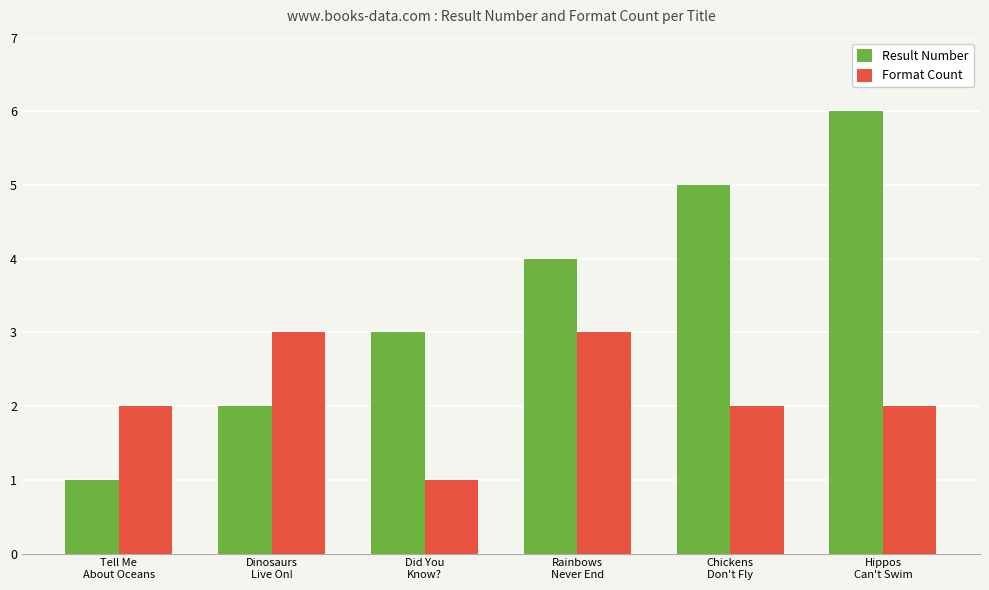

Between Did You
Know? and Chickens
Don't Fly, which series saw the biggest shift?

Result Number